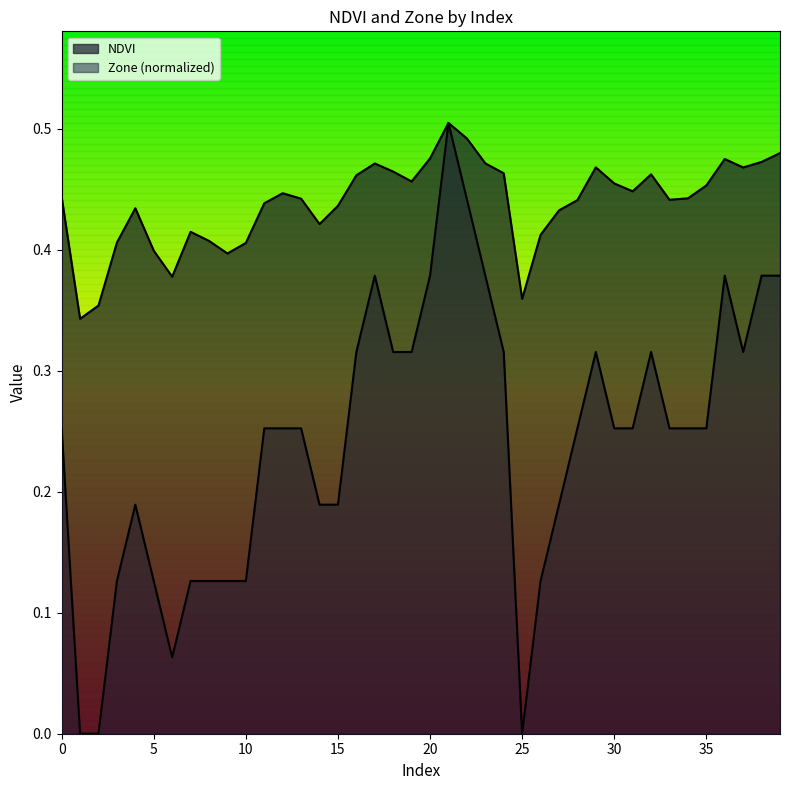

What is the total value across all series at 18?

0.8